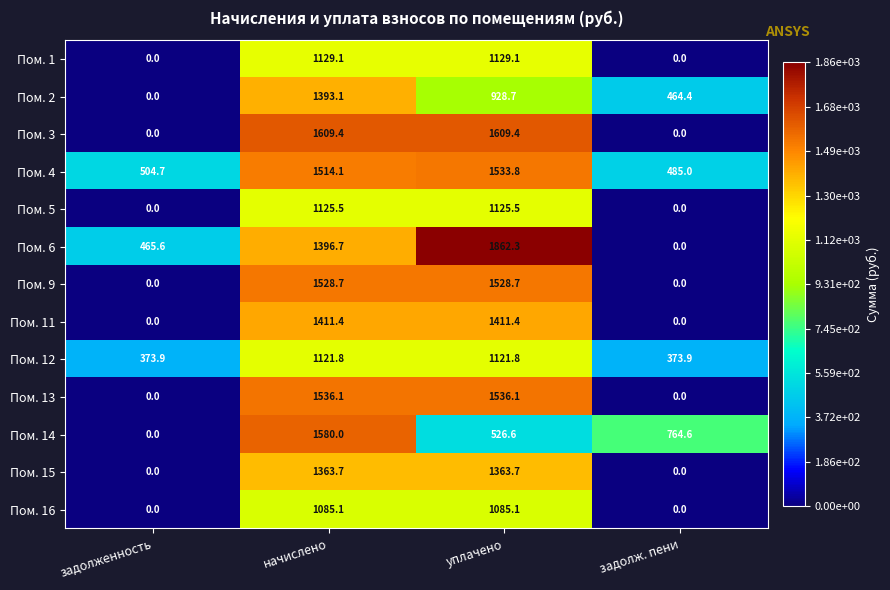

Read the Пом. 3 value at уплачено.

1609.4